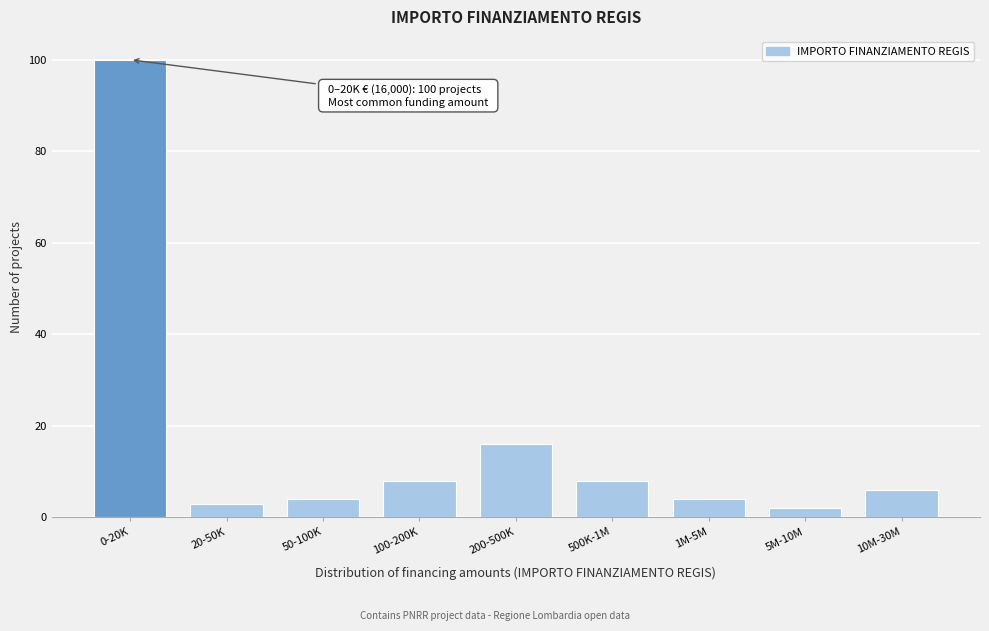

Reading right to left, transcribe all the data shown in this chart.

6	2	4	8	16	8	4	3	100